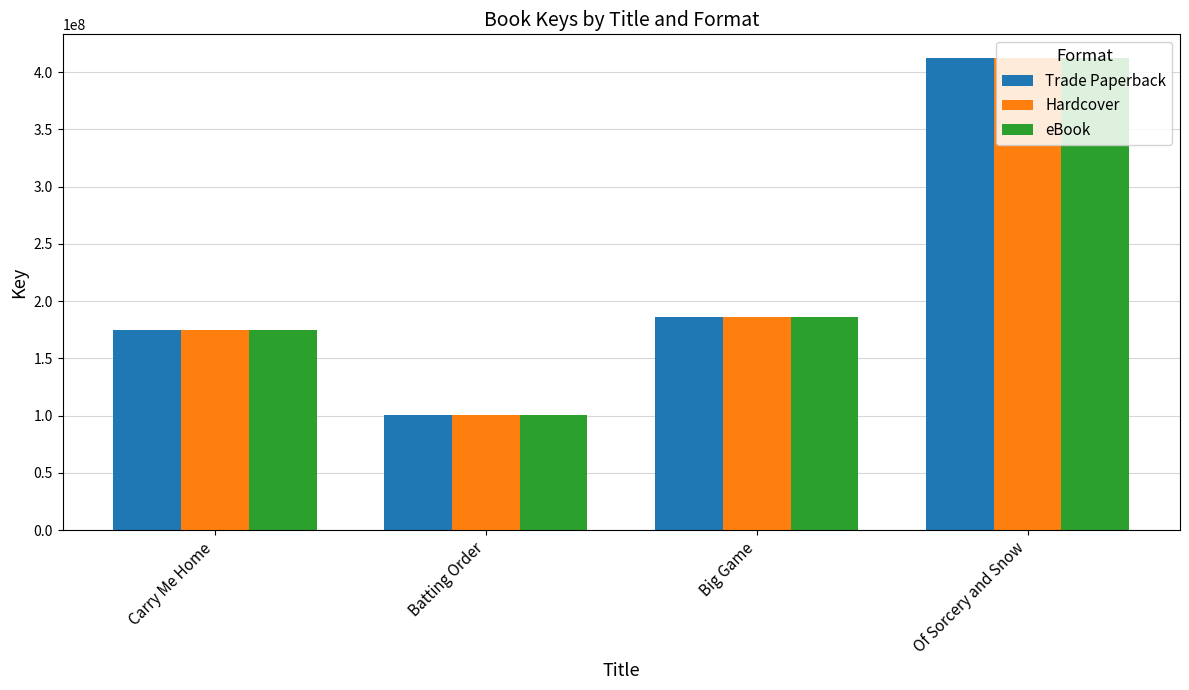

What position from the right is Batting Order?

3